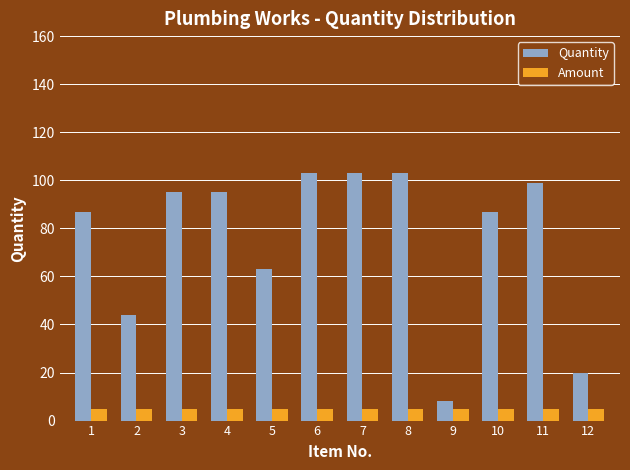

At which label does Quantity reach its minimum?

9